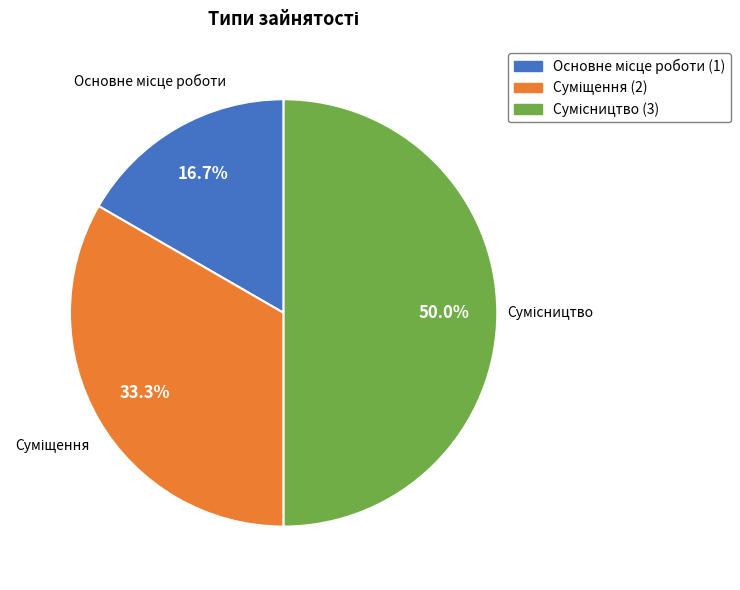

What is the smallest slice in the pie chart?

Основне місце роботи